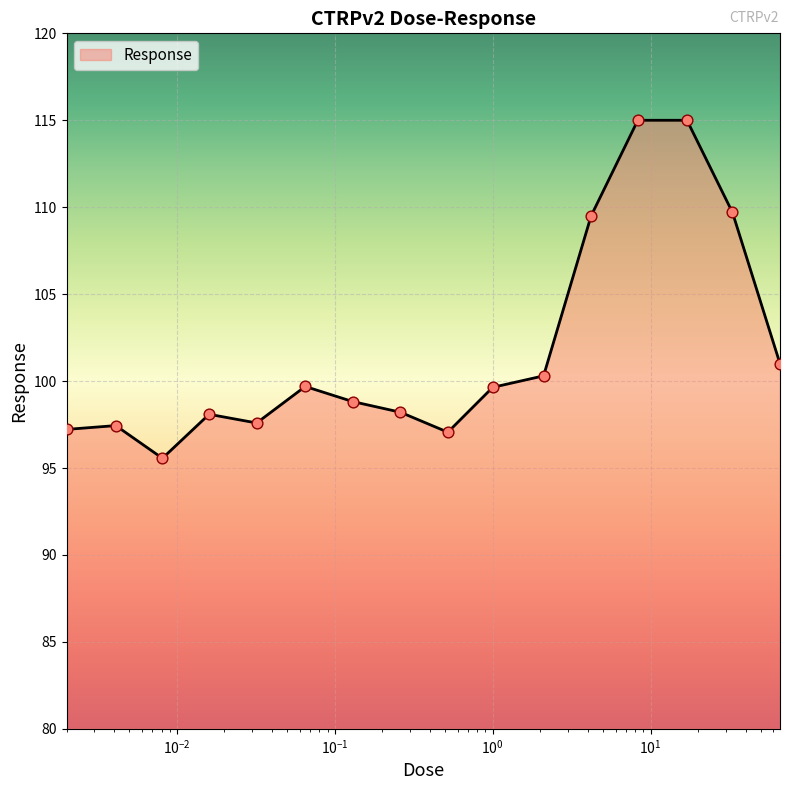

What is the smallest value displayed?

95.6